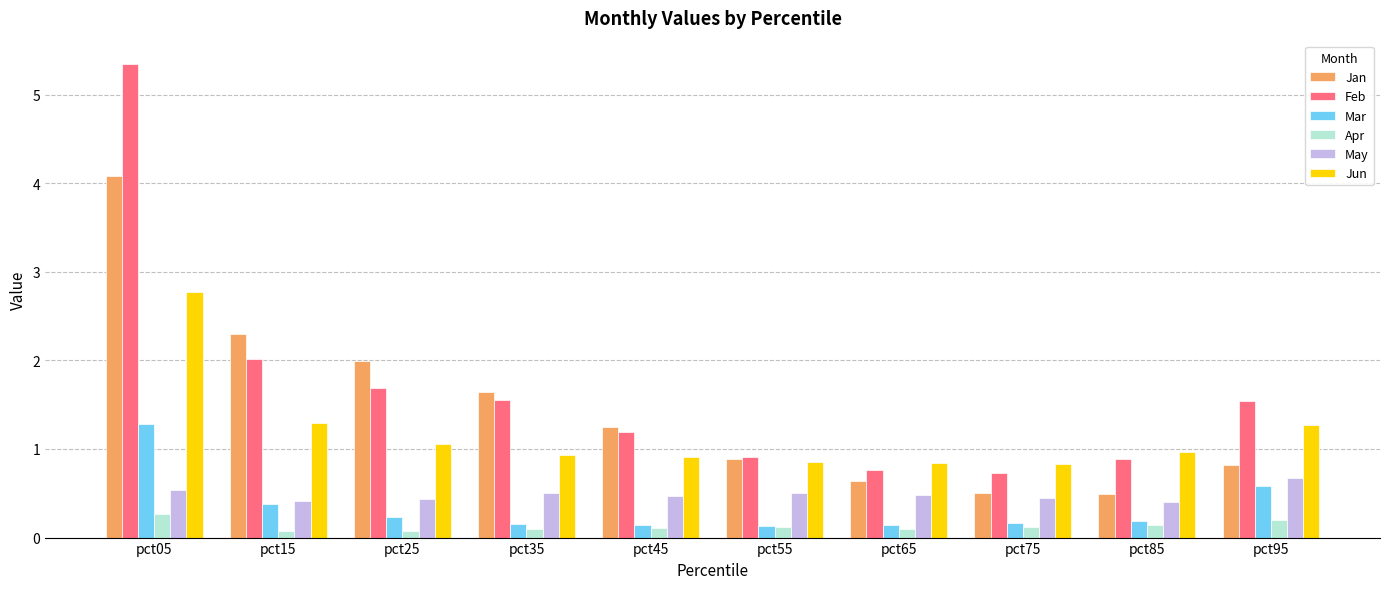

What is the value of the Jun bar at the 3rd from the left?

1.1